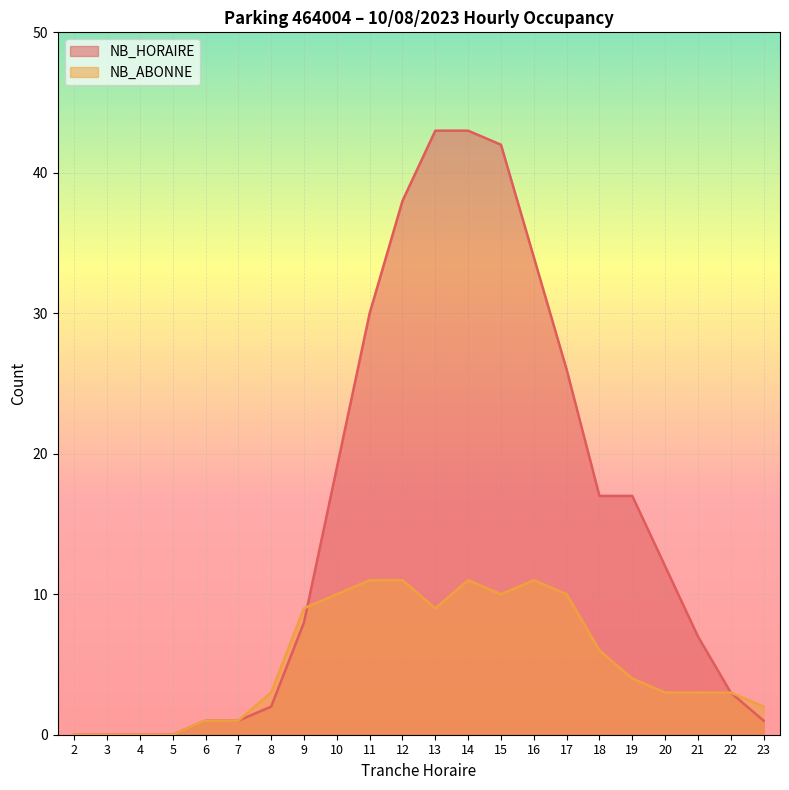

At which category is the sum across all series the highest?

14